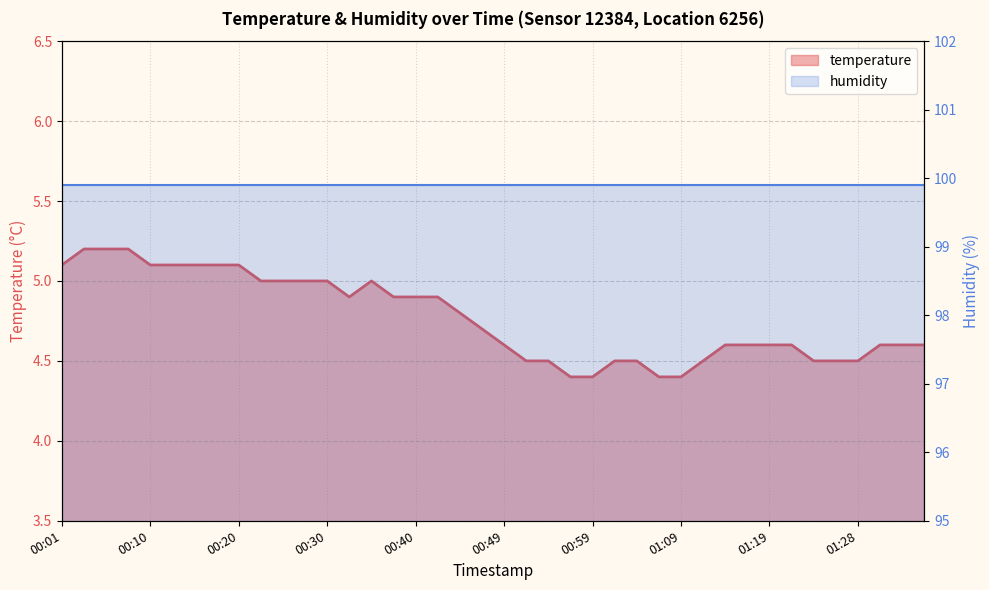

Which category has the lowest value across all series?

00:57